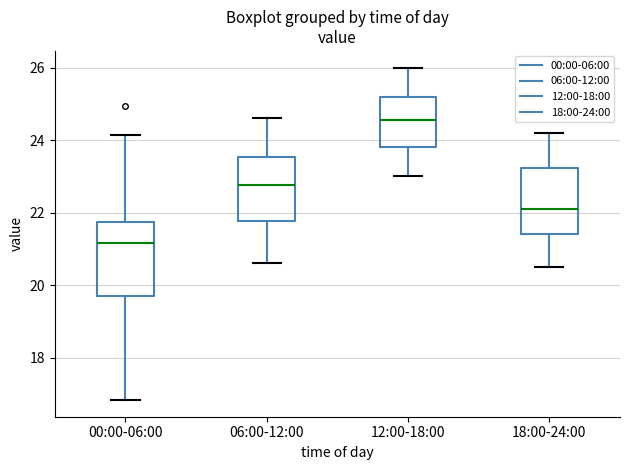

Which box's median line is the lowest?

00:00-06:00